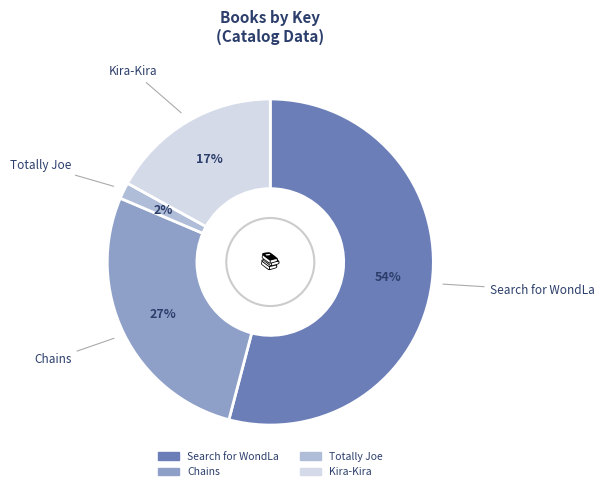

What is the smallest slice in the pie chart?

Totally Joe